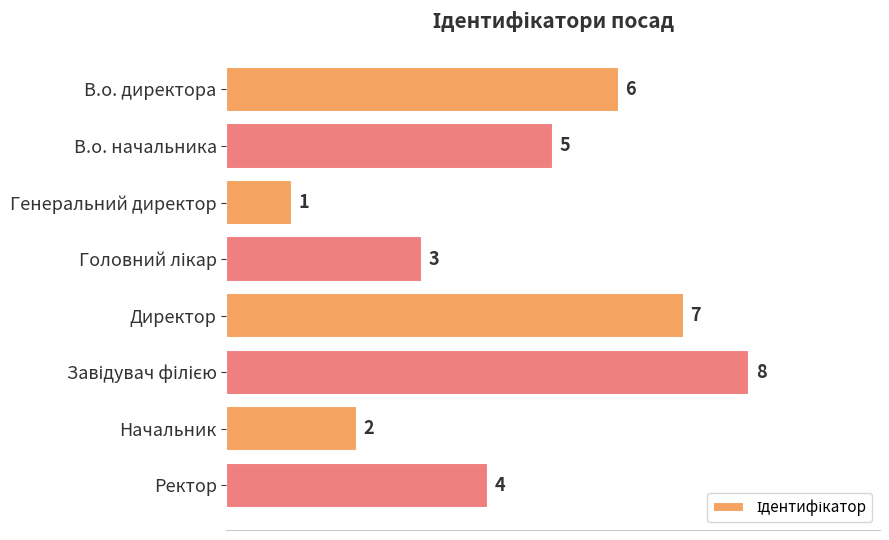

How many data points are less than 5?

4